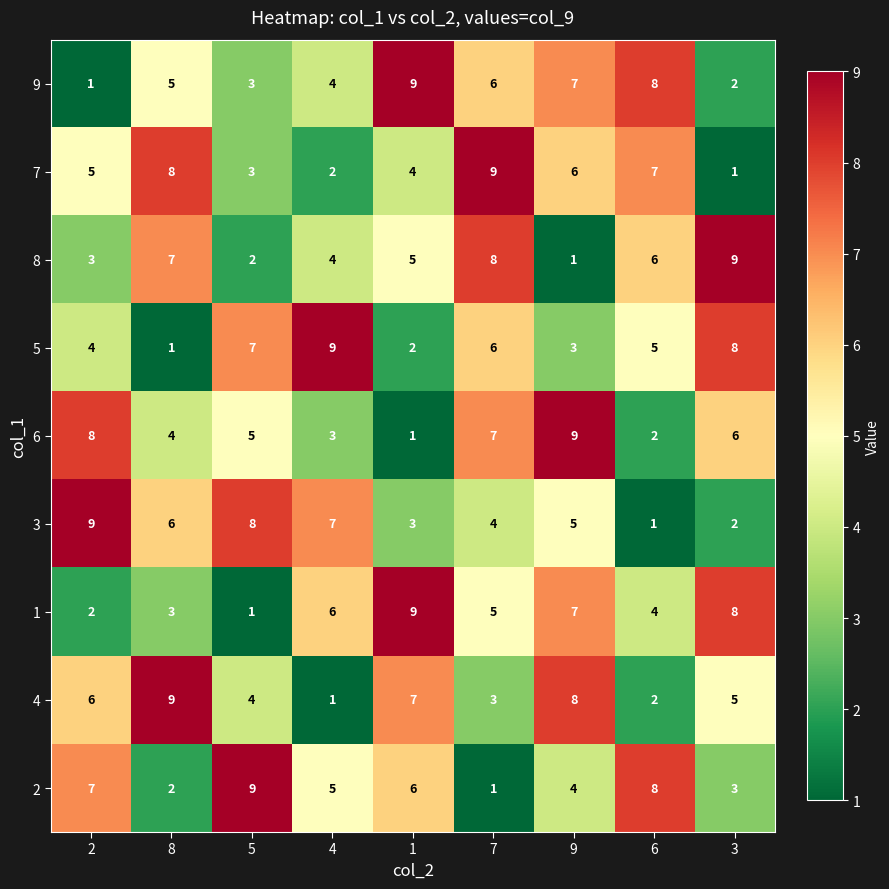

Between 2 and 1, which series saw the biggest shift?

9